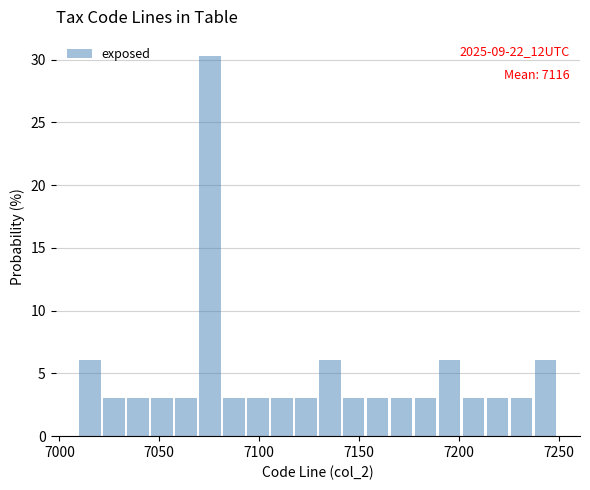

Read against the x-axis, roughly where is the centre of the tallest bar?

7075